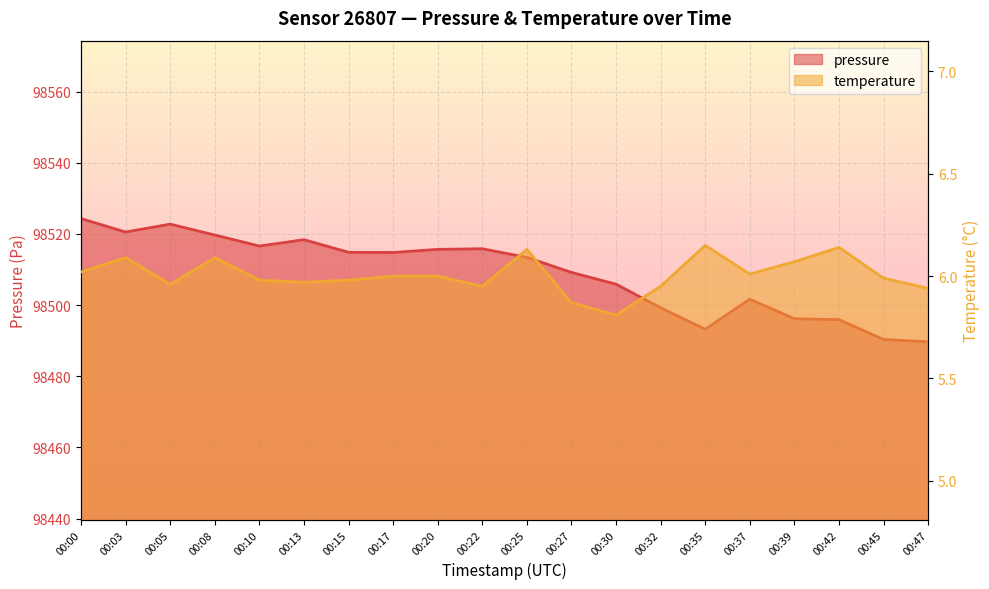

Rank the series at 00:32 from lowest to highest value.

temperature, pressure